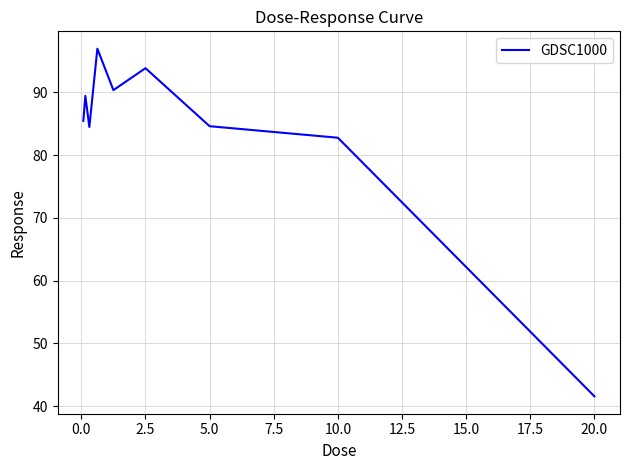

What is the difference between the maximum and minimum values?

55.4